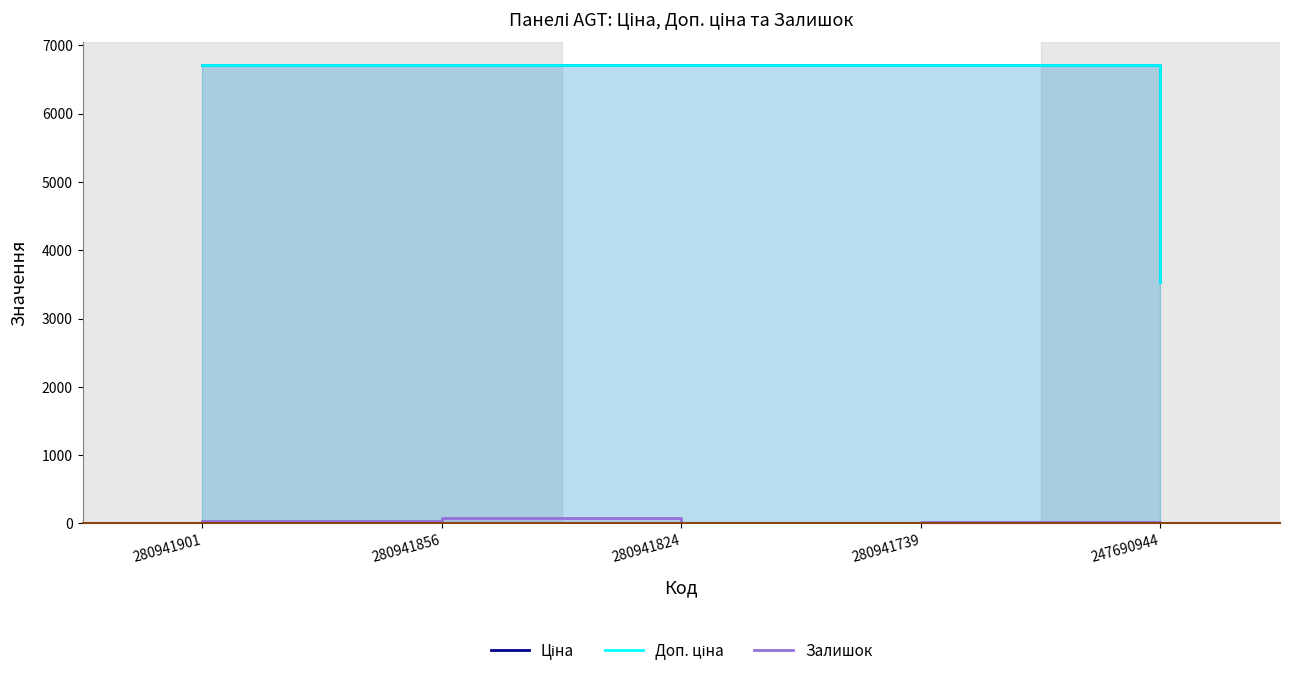

The value of Ціна at 280941739 is 6710.2. True or false?

True